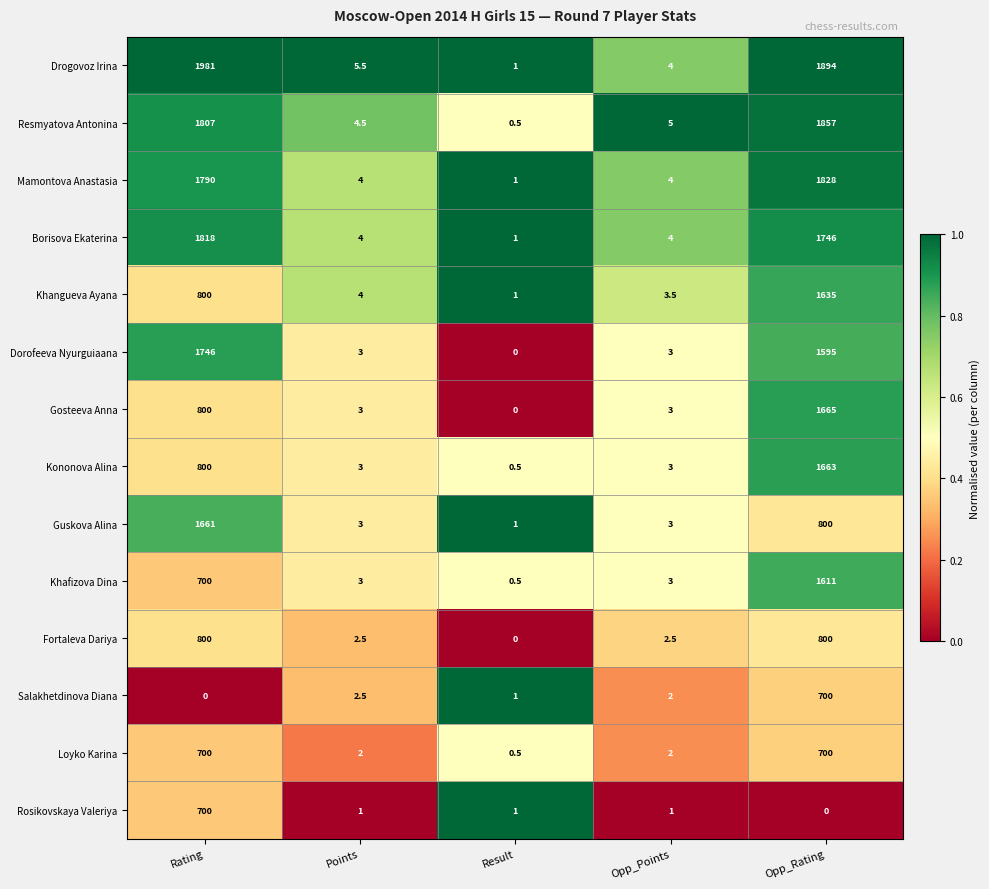

Which label corresponds to the largest value in the chart?

Rating